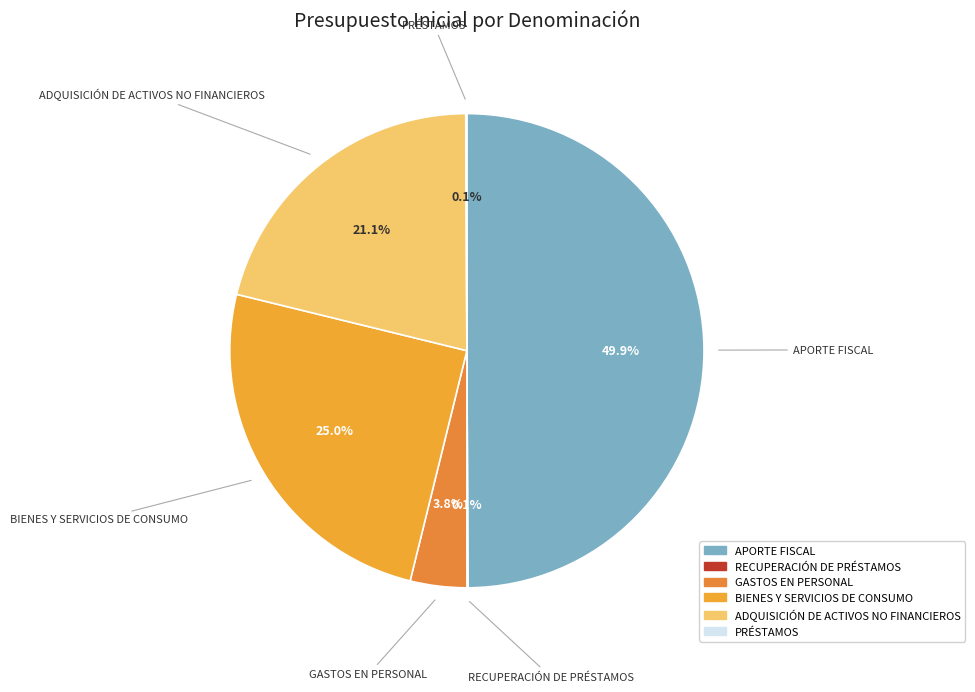

Which category has the biggest portion of the pie?

APORTE FISCAL